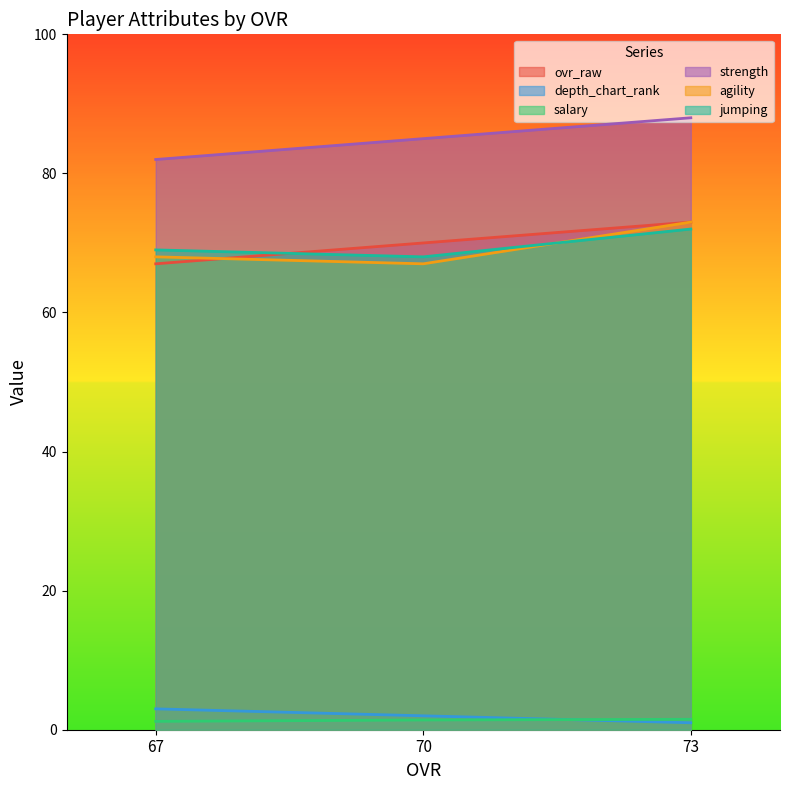

What is the difference between the maximum and minimum values in the depth_chart_rank series?

2.0